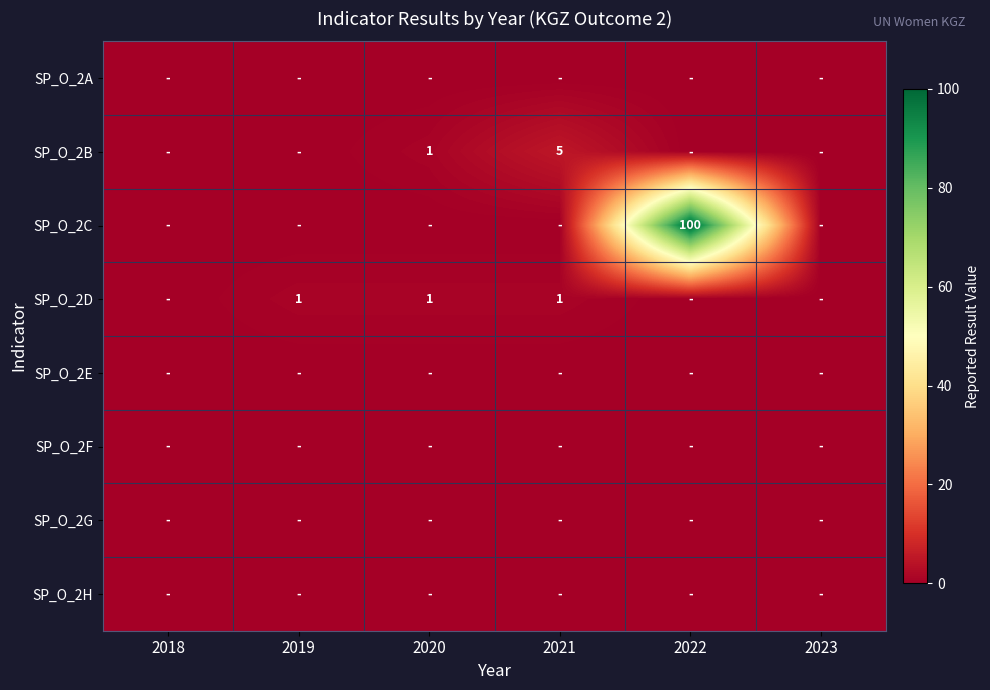

Where is SP_O_2A nearest to the value 0?

2018